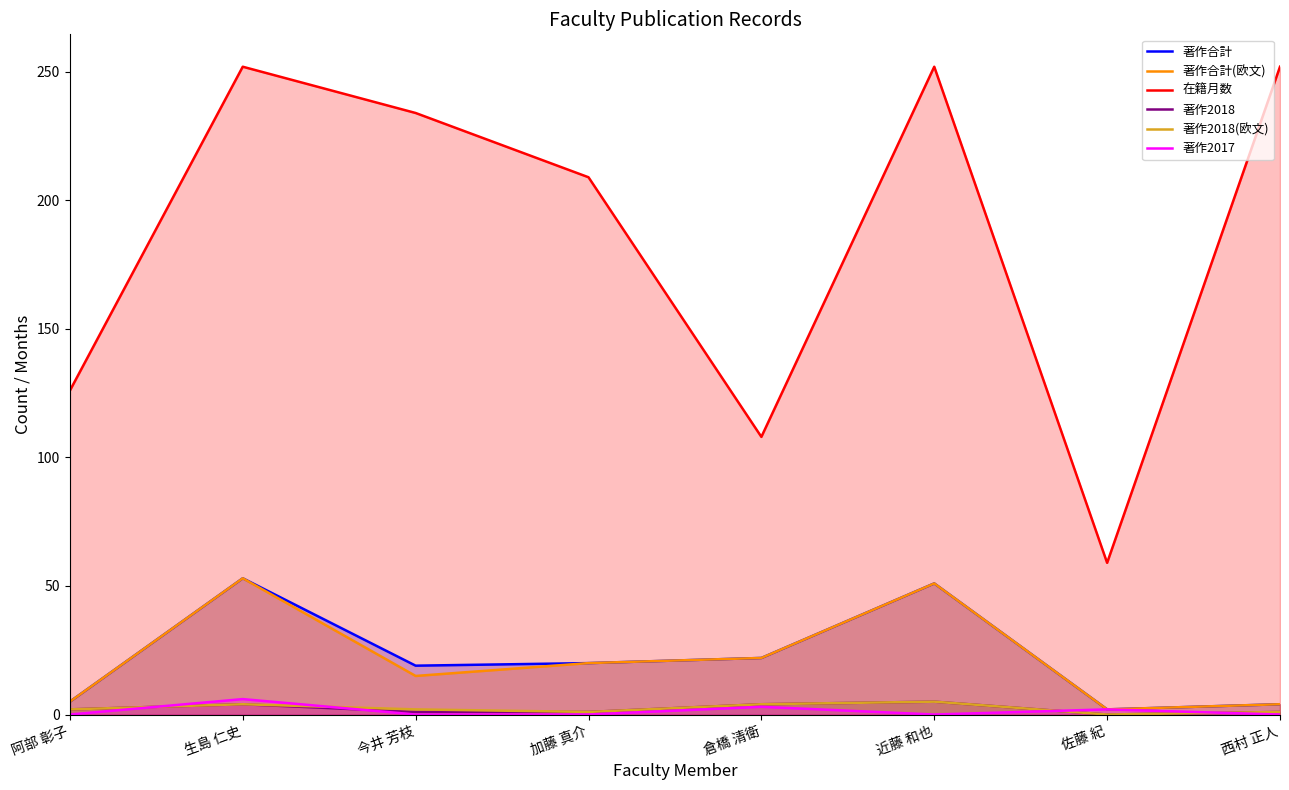

True or false: 著作合計 and 在籍月数 cross at least once.

False